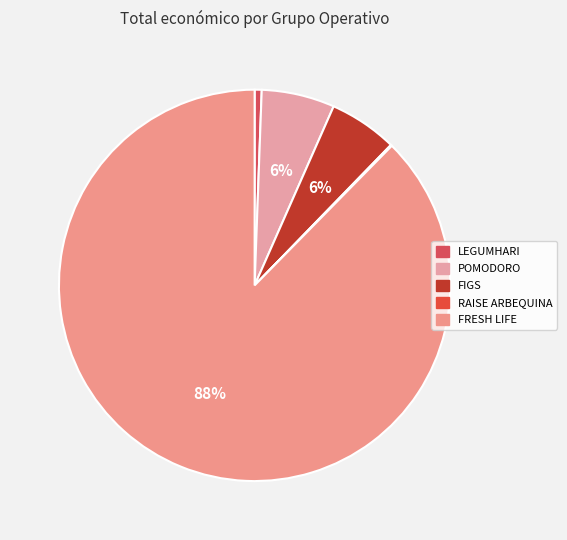

Combined, do FIGS and FRESH LIFE account for over 50%?

Yes